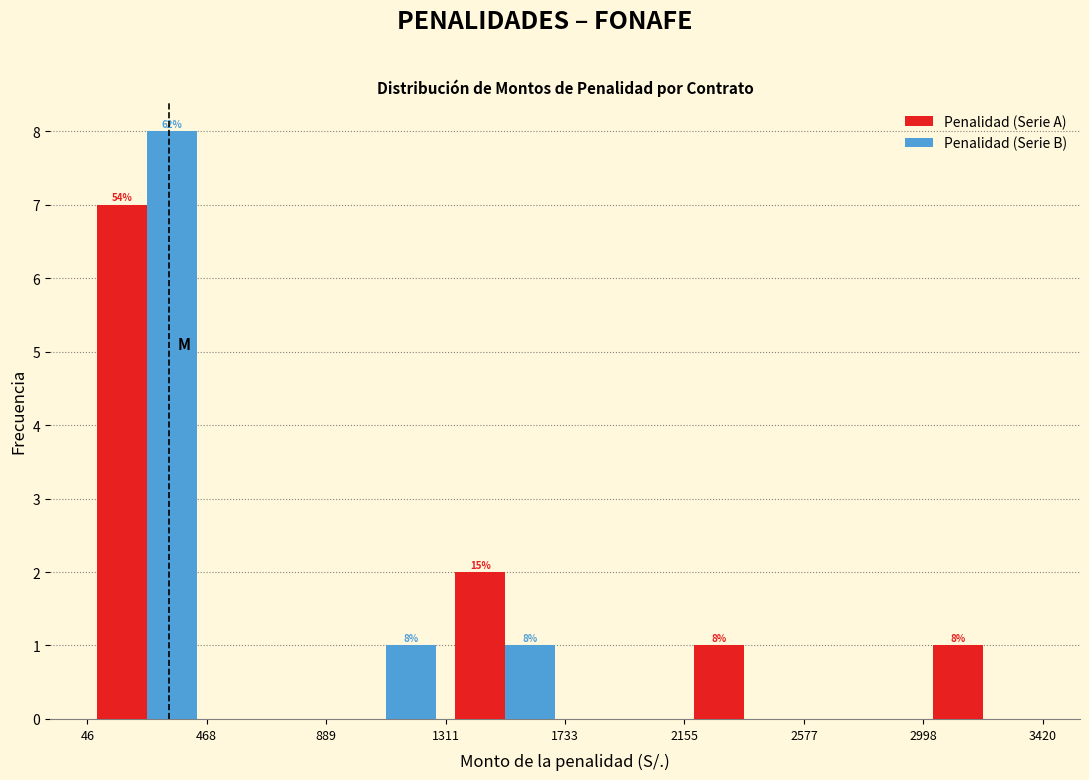

In the Penalidad (Serie B) series, which range on the x-axis has the tallest bar?

46 to 468